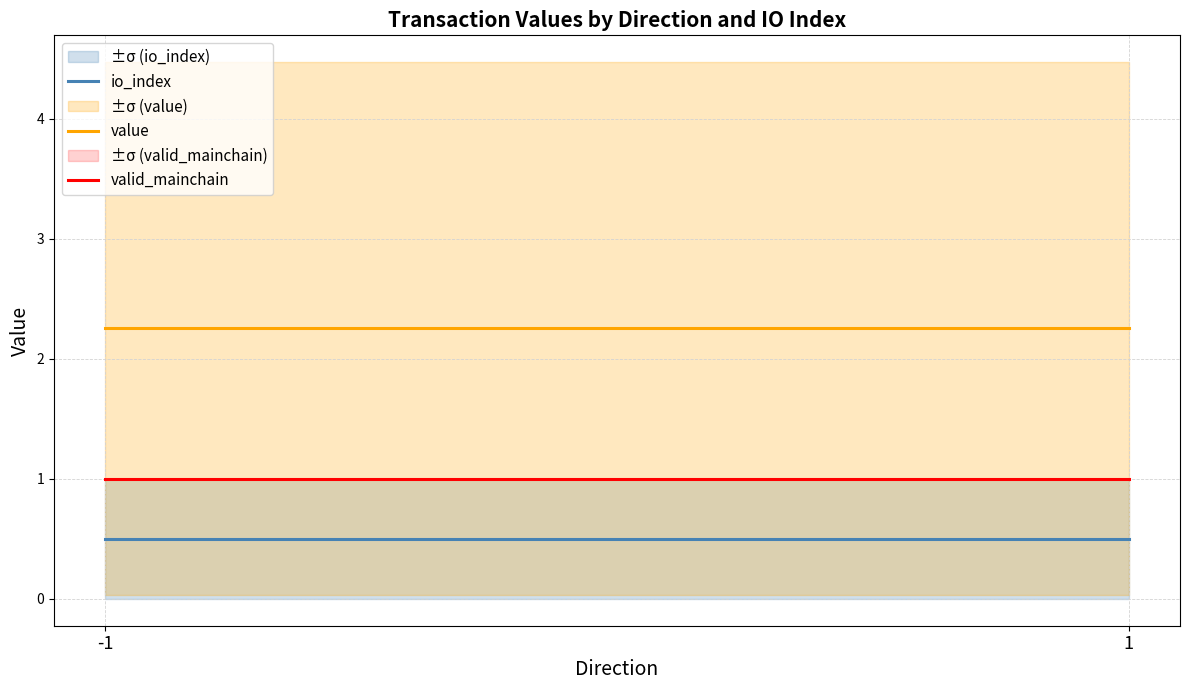

What is the difference between the highest and lowest values at 1?

1.8